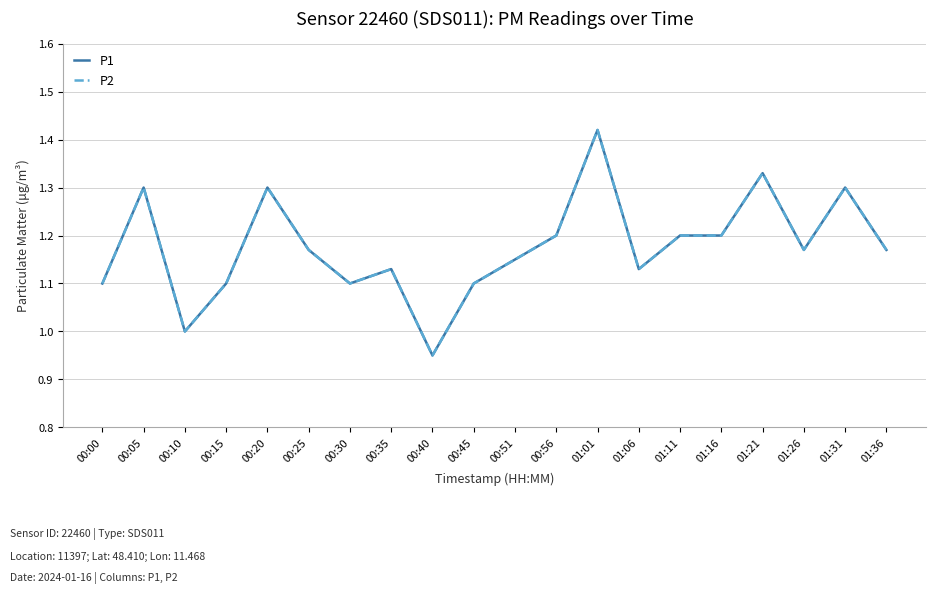

Which has a higher value, 01:01 or 00:30?

01:01